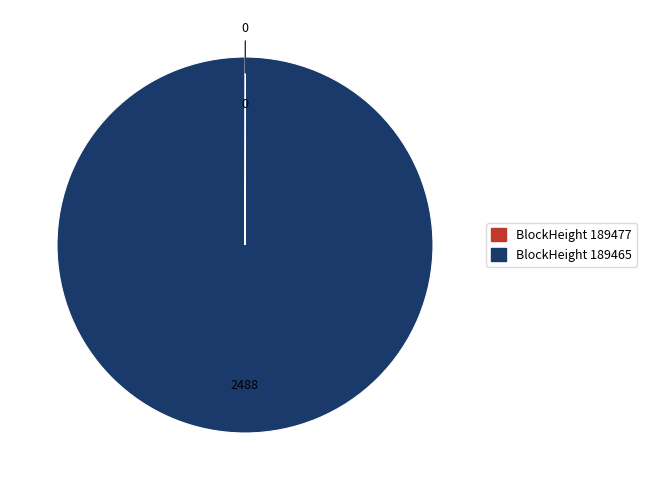

Does any single category account for the majority?

Yes